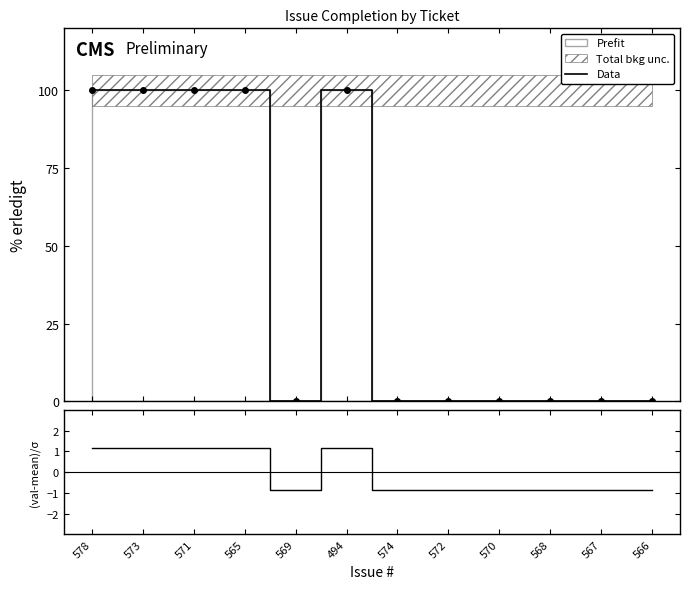

What is the label of the 12th point from the right?

578